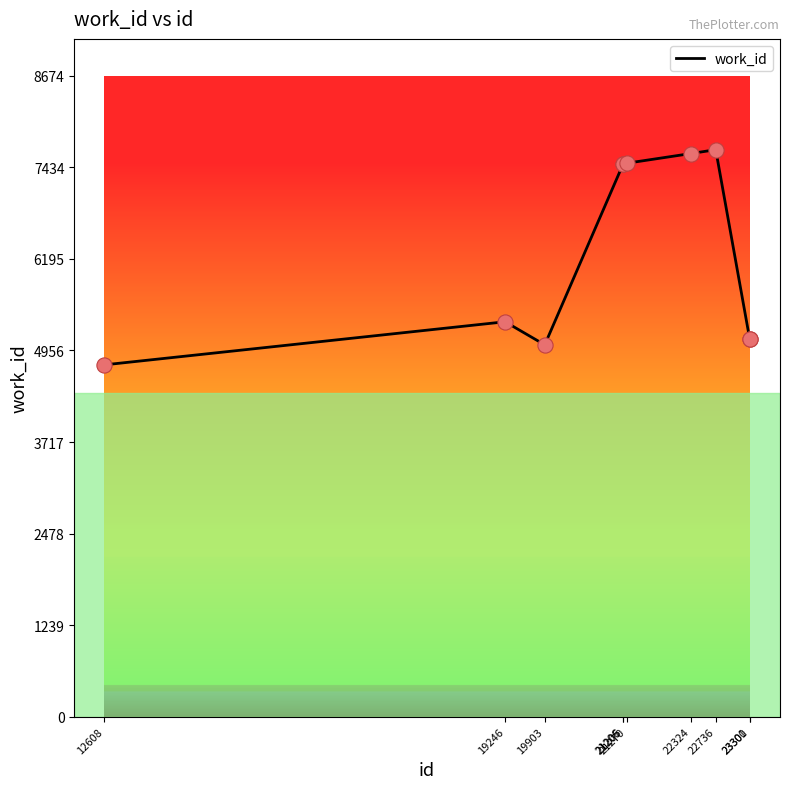

Which has a higher value, 12608 or 21270?

21270